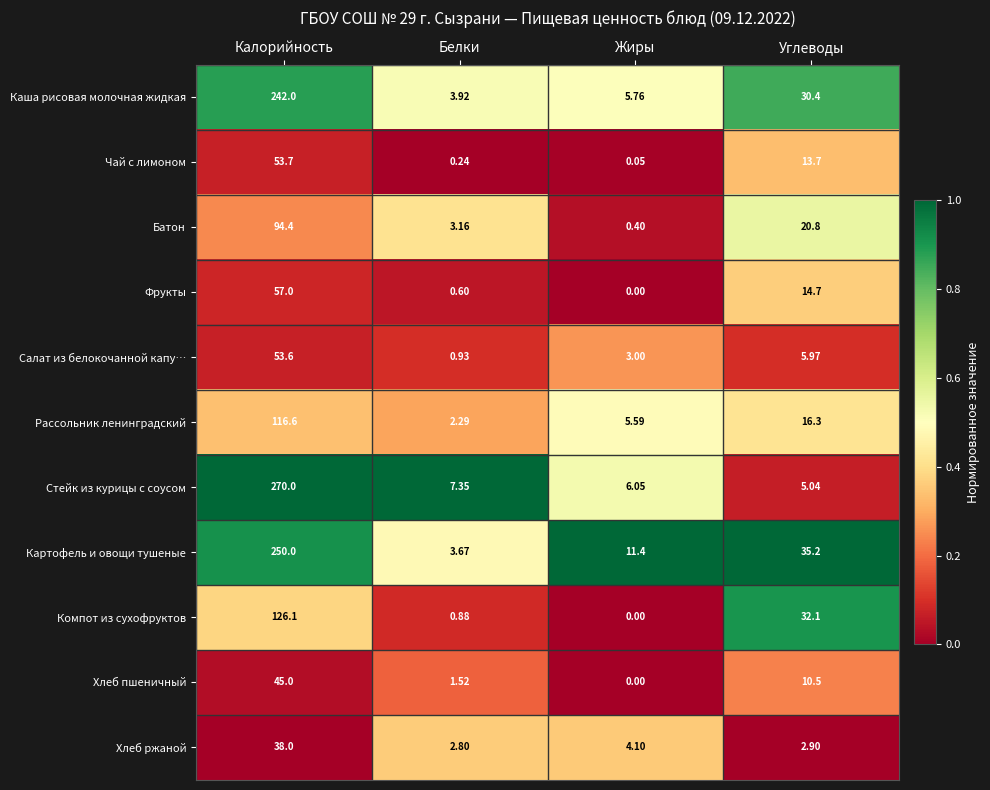

Rank the series by their maximum value, from highest to lowest.

Стейк из курицы с соусом, Картофель и овощи тушеные, Каша рисовая молочная жидкая, Компот из сухофруктов, Рассольник ленинградский, Батон, Фрукты, Чай с лимоном, Салат из белокочанной капу…, Хлеб пшеничный, Хлеб ржаной